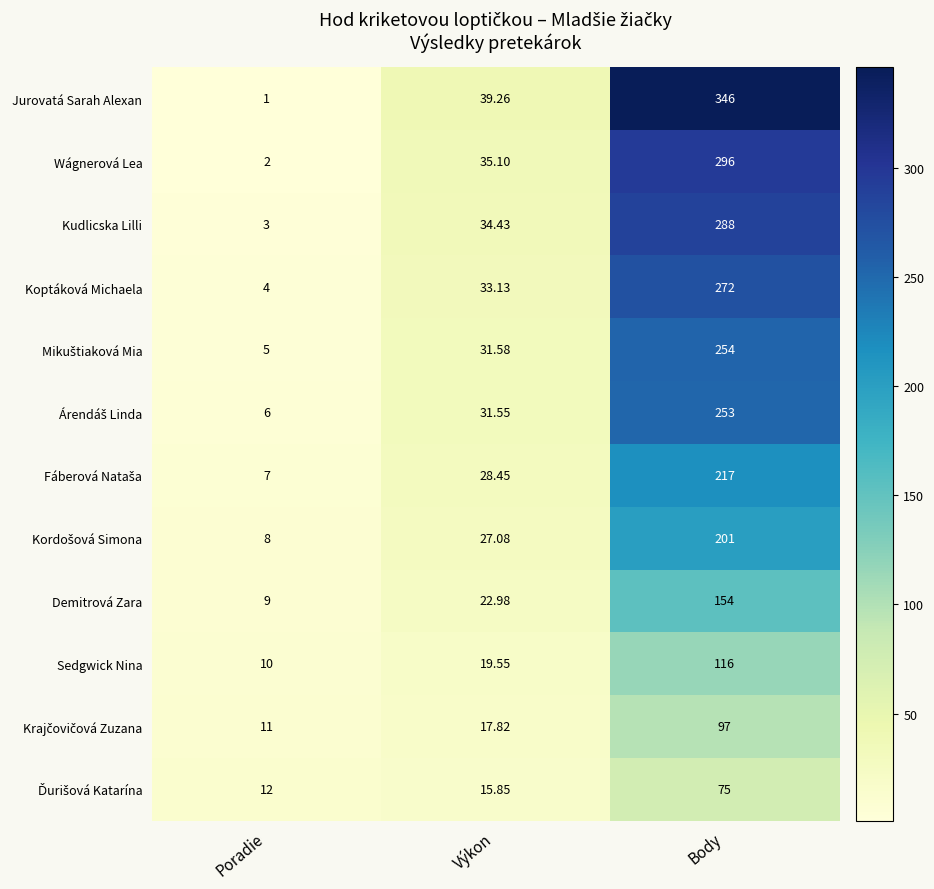

Where does the Wágnerová Lea series first go above 35?

Výkon